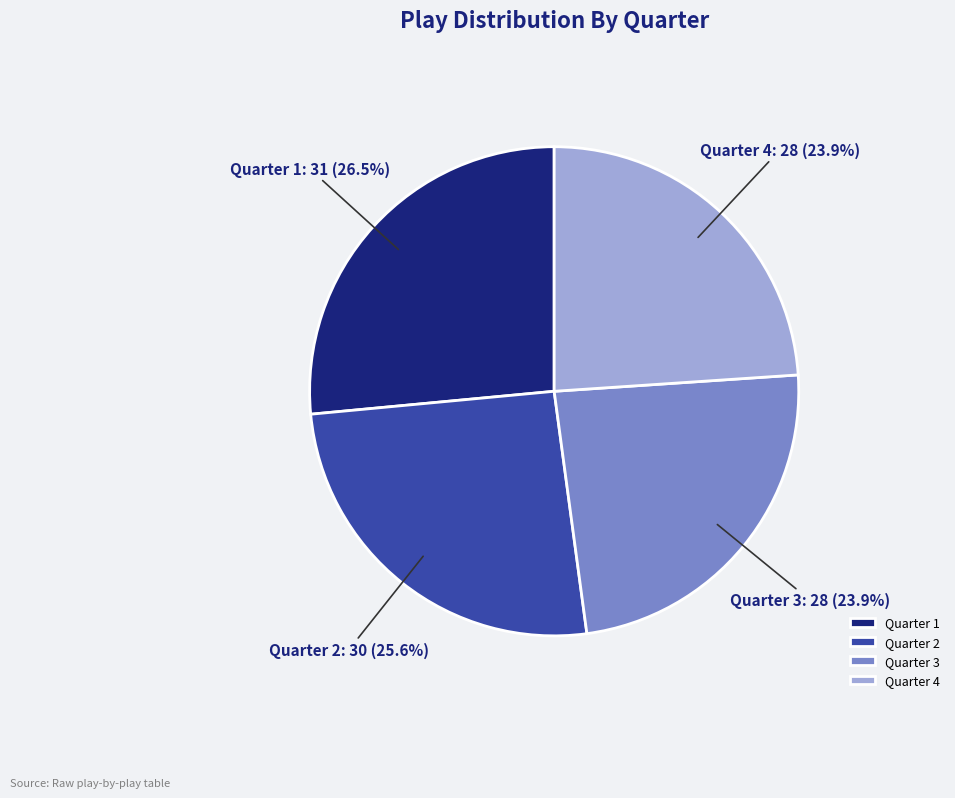

How many slices are in this pie chart?

4